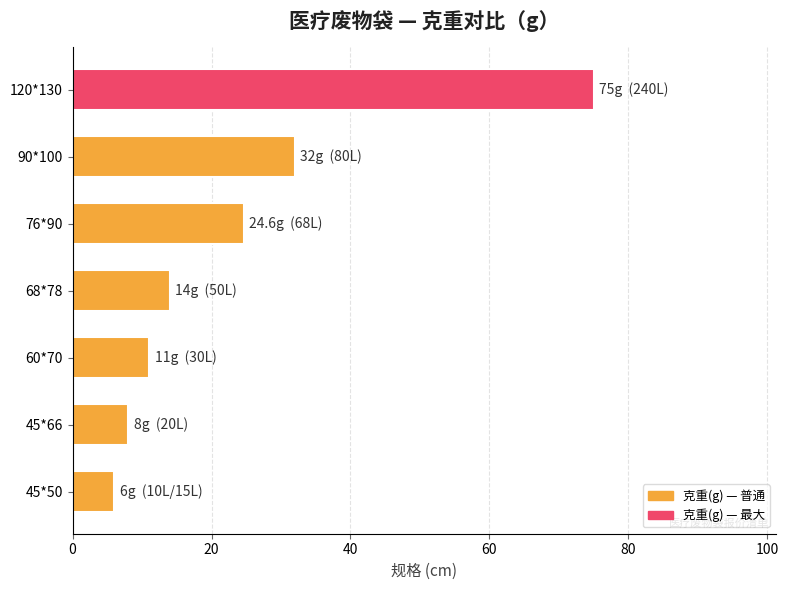

Rank the categories by value from lowest to highest.

45*50, 45*66, 60*70, 68*78, 76*90, 90*100, 120*130